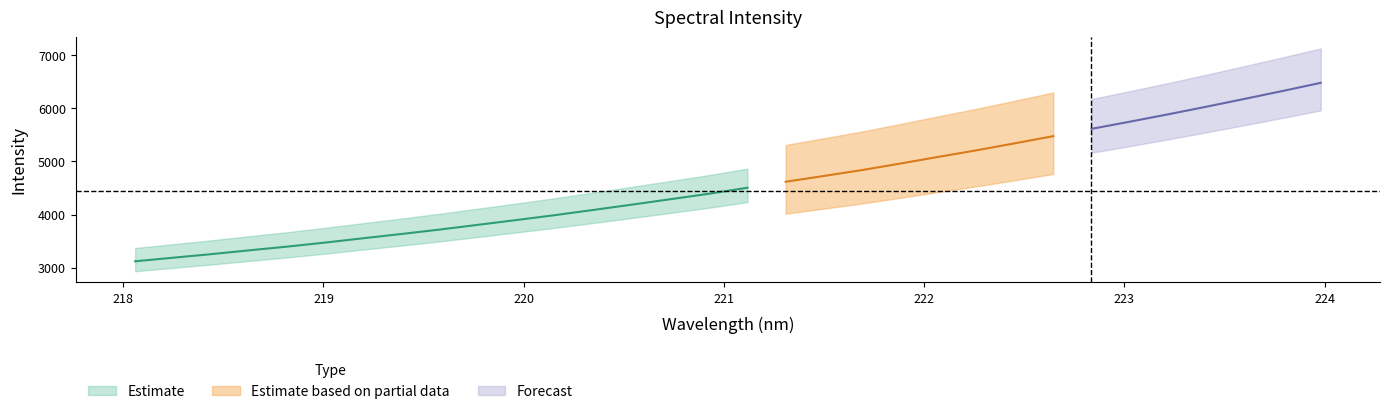

What is the change in value from 222.263 to 222.4538?

+131.2